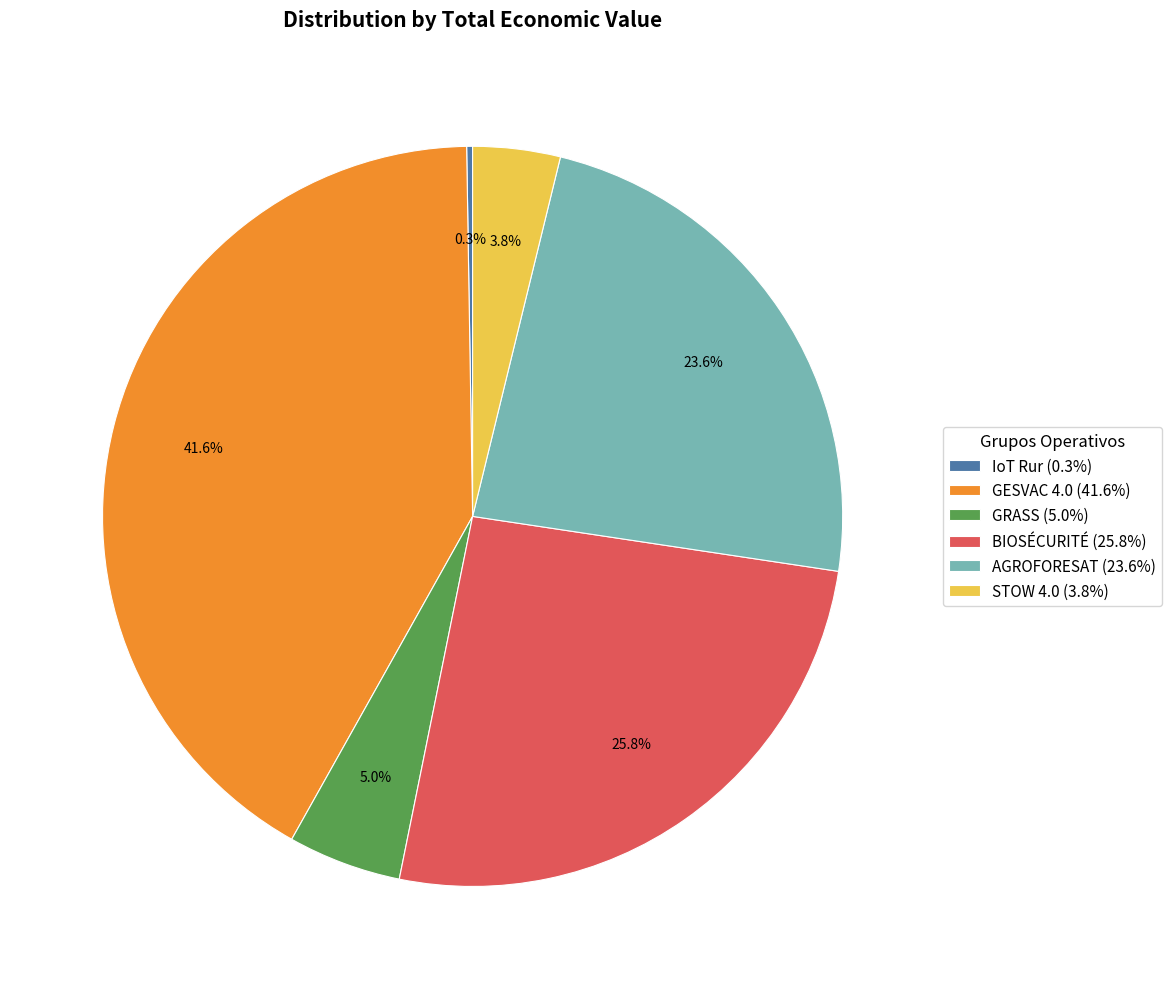

What percentage is NOT represented by BIOSÉCURITÉ (25.8%)?

74.2%